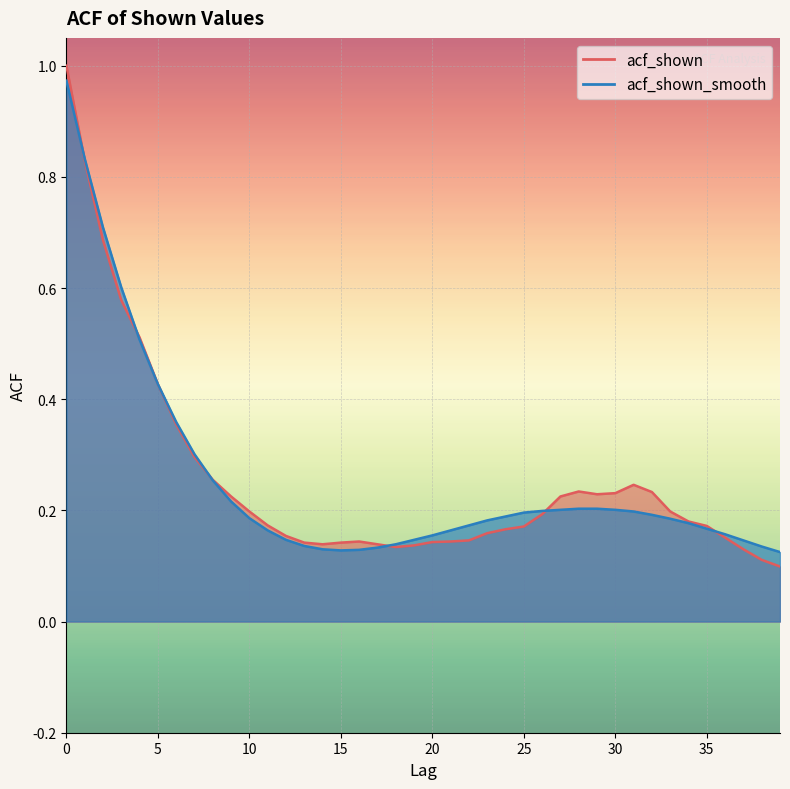

List the series in order of their overall mean, highest first.

acf_shown, acf_shown_smooth